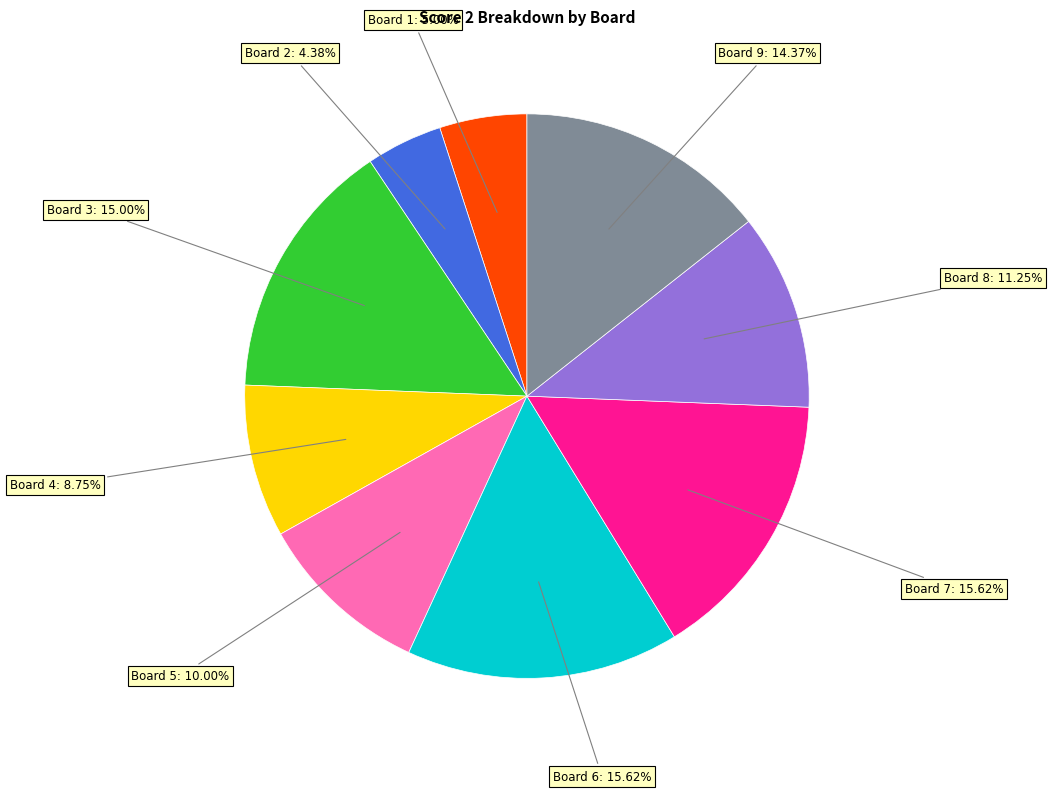

True or false: Board 4 accounts for 20% of the total.

False